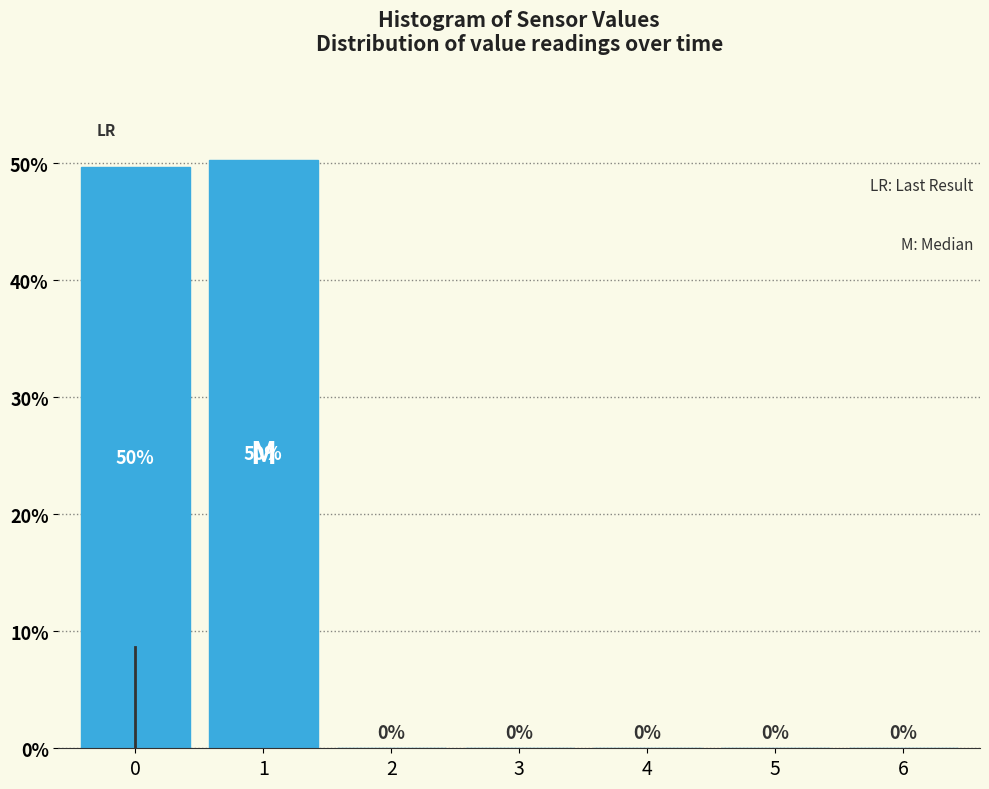

The chart shows a value of 0.0 at 4. True or false?

True